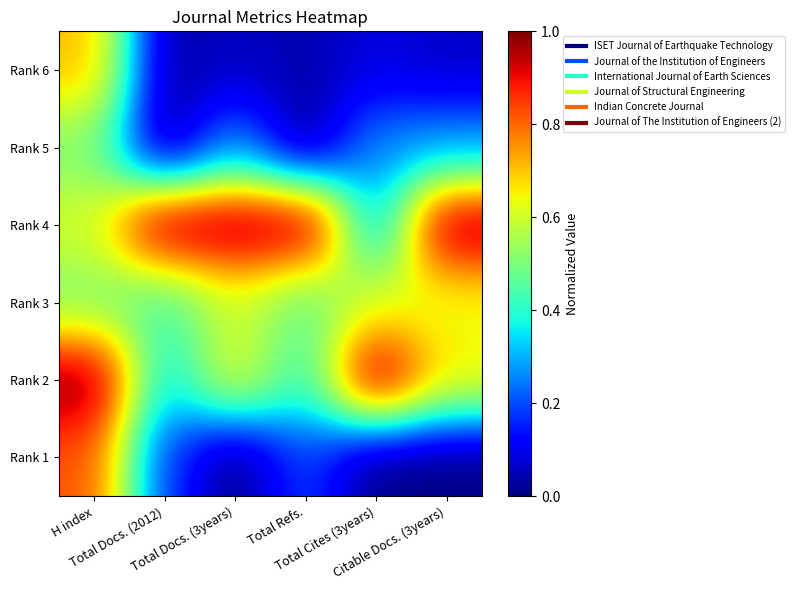

Reading left to right, extract all data points from this chart.

Rank 6: H index=0.7	Total Docs. (2012)=0.0	Total Docs. (3years)=0.1	Total Refs.=0.0	Total Cites (3years)=0.1	Citable Docs. (3years)=0.1
Rank 5: H index=0.5	Total Docs. (2012)=0.0	Total Docs. (3years)=0.3	Total Refs.=0.0	Total Cites (3years)=0.3	Citable Docs. (3years)=0.3
Rank 4: H index=0.6	Total Docs. (2012)=1.0	Total Docs. (3years)=1.0	Total Refs.=1.0	Total Cites (3years)=0.3	Citable Docs. (3years)=1.0
Rank 3: H index=0.5	Total Docs. (2012)=0.4	Total Docs. (3years)=0.6	Total Refs.=0.5	Total Cites (3years)=0.6	Citable Docs. (3years)=0.6
Rank 2: H index=1.0	Total Docs. (2012)=0.3	Total Docs. (3years)=0.6	Total Refs.=0.4	Total Cites (3years)=1.0	Citable Docs. (3years)=0.7
Rank 1: H index=0.8	Total Docs. (2012)=0.2	Total Docs. (3years)=0.0	Total Refs.=0.2	Total Cites (3years)=0.0	Citable Docs. (3years)=0.0